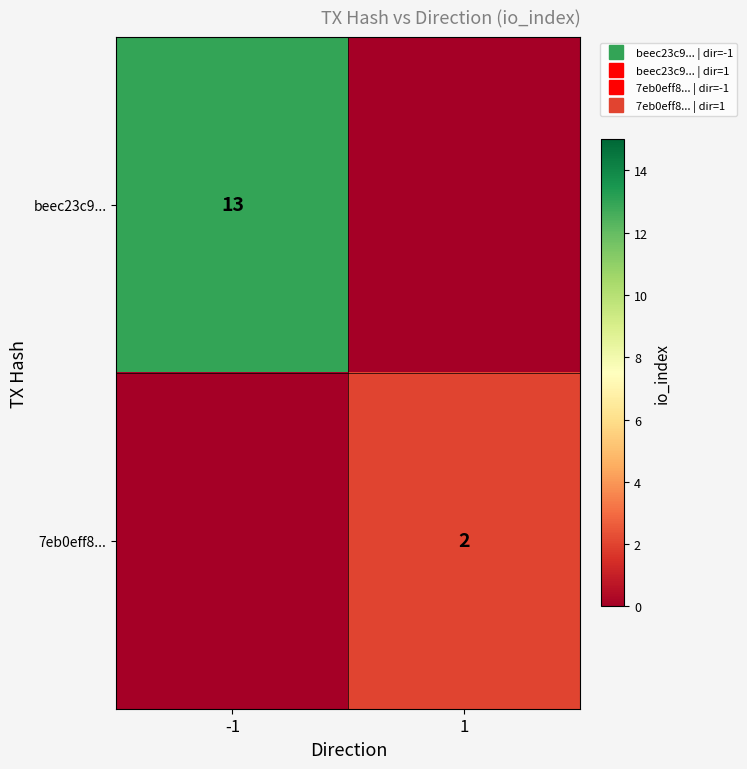

The beec23c9... series shows 13 at -1. True or false?

True